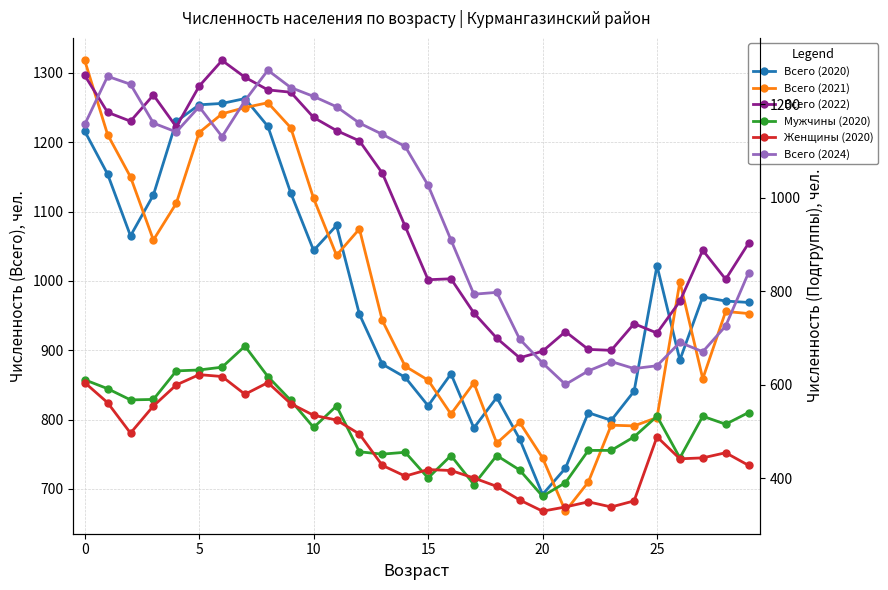

Is it true that Мужчины (2020) equals 391 at 21?

True